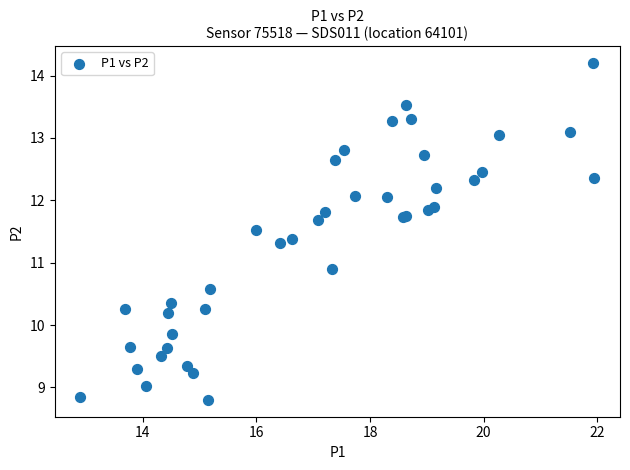

What Y value in the scatter plot is closest to 11?

10.9